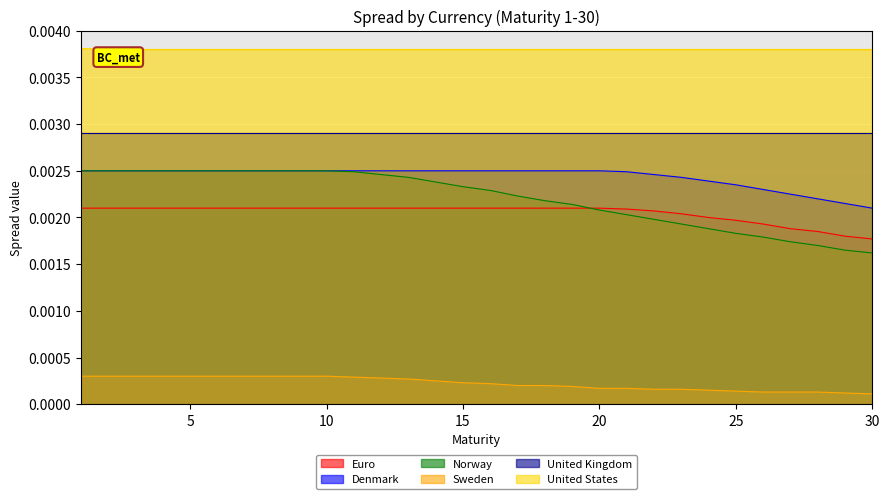

At which category is the sum across all series the highest?

1